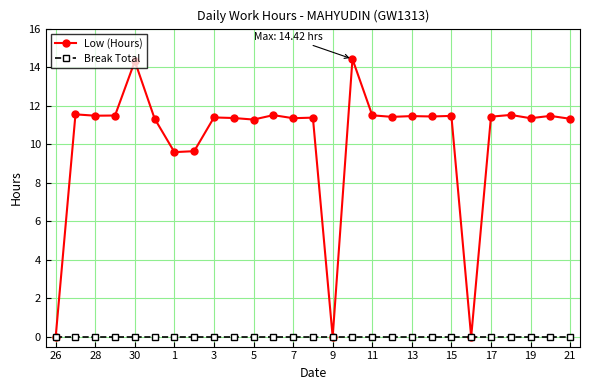

Which series has the widest spread of values?

Low (Hours)